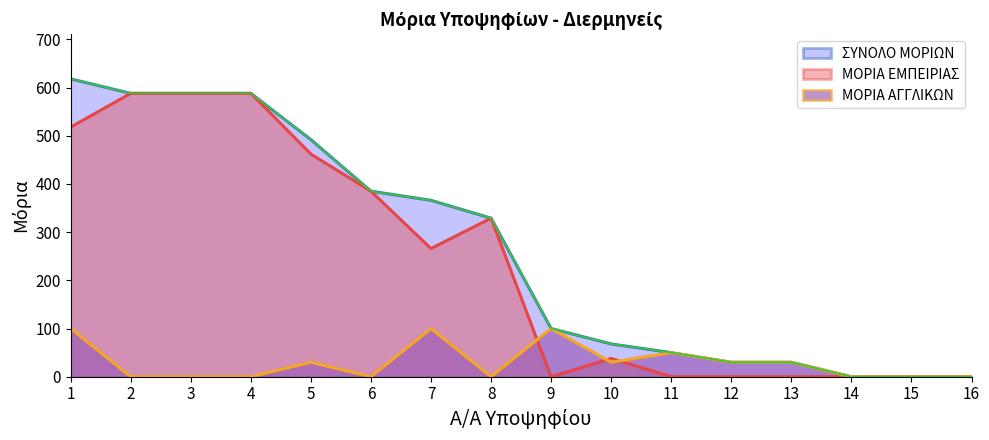

What is the total value across all series at 5?

984